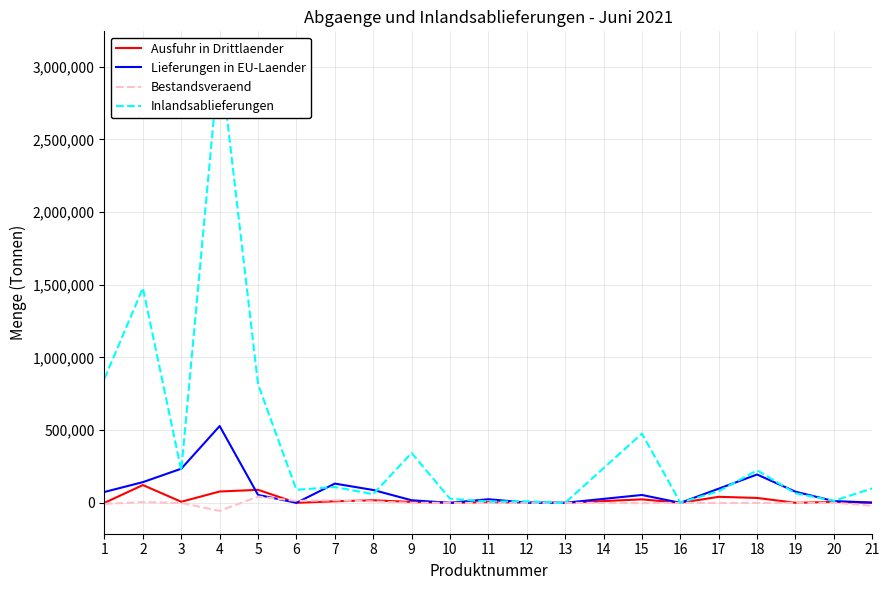

What is the sum of all Inlandsablieferungen values?

8063957